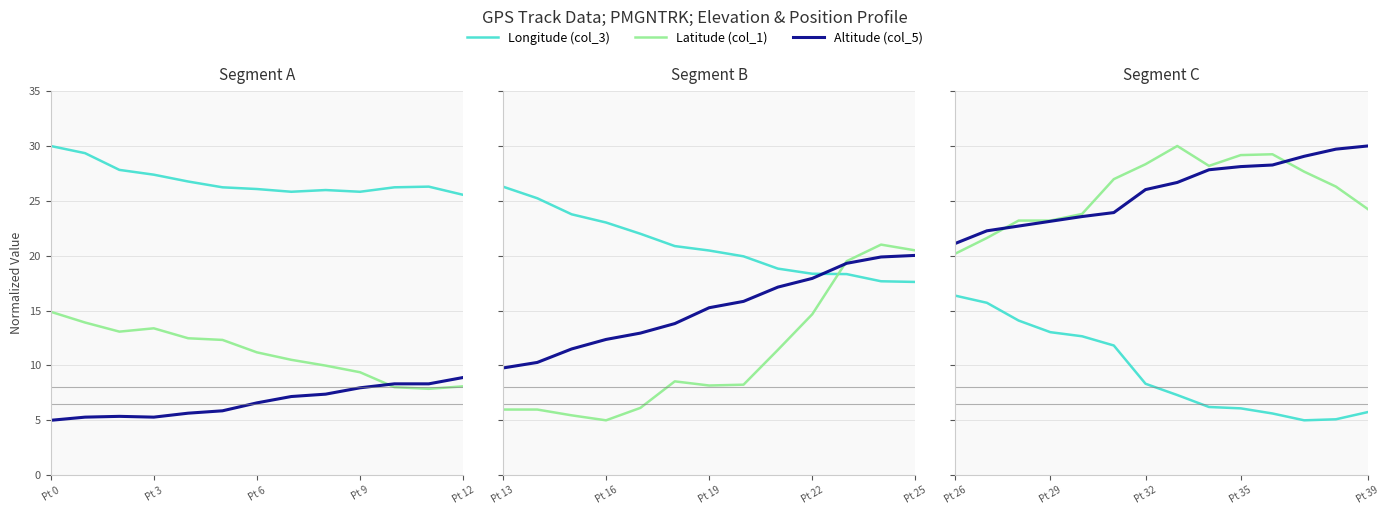

True or false: Altitude (col_5) and Longitude (col_3) intersect in this chart.

False